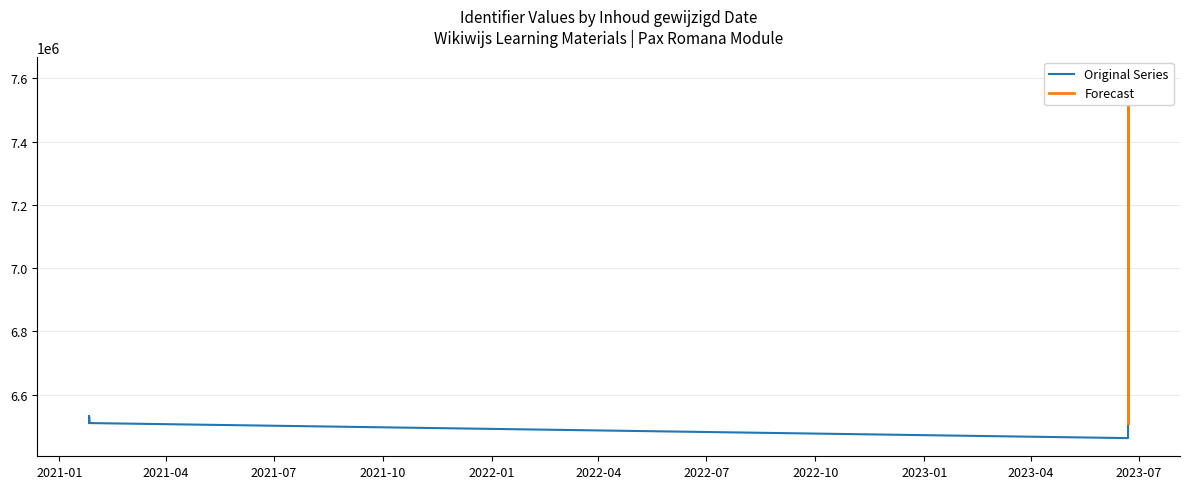

Reading right to left, what are all the values shown in this chart?

6510408	6519988	6532916	6510407	6519986	6519985	6519983	6510406	6519981	6510405	7611364	6528516	6519979	6510404	6519977	6510403	6519953	6519952	6528515	6510401	6512833	6462797